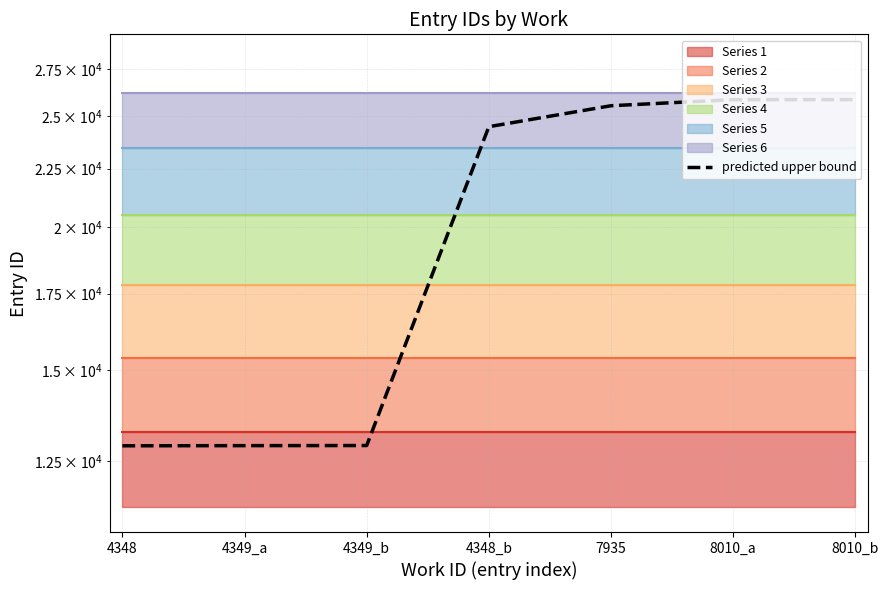

Reading left to right, transcribe all the data shown in this chart.

12890.8	12894.8	12897.8	24479.8	25532.8	25846.8	25847.8